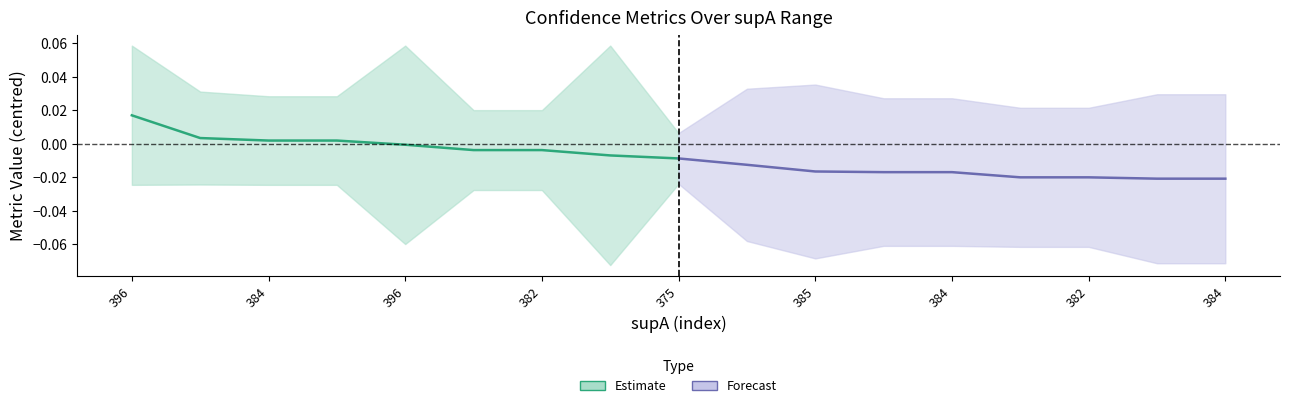

True or false: Forecast has a value of -0.0 at 385.

False